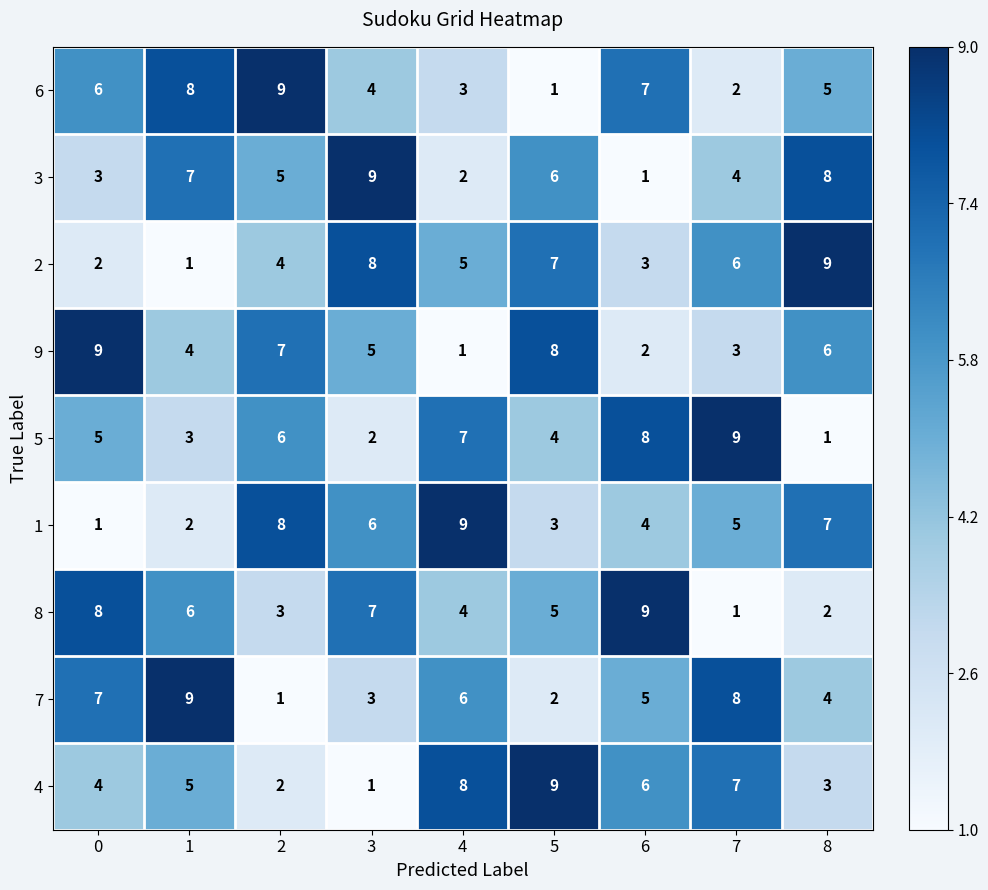

What is the difference between the 3 values at 4 and 5?

4